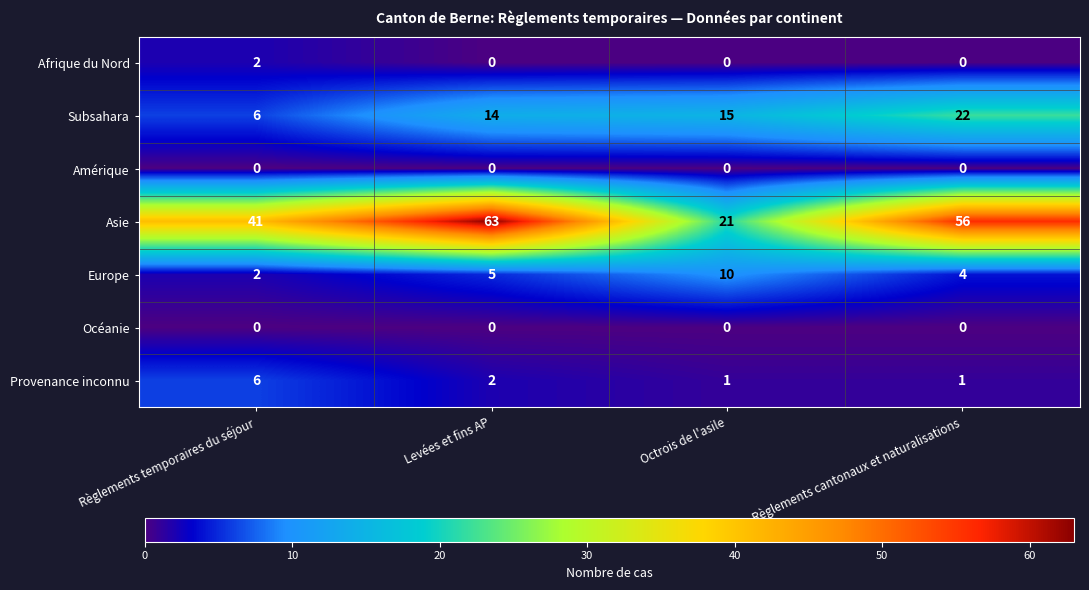

What is the maximum value shown in the chart?

63